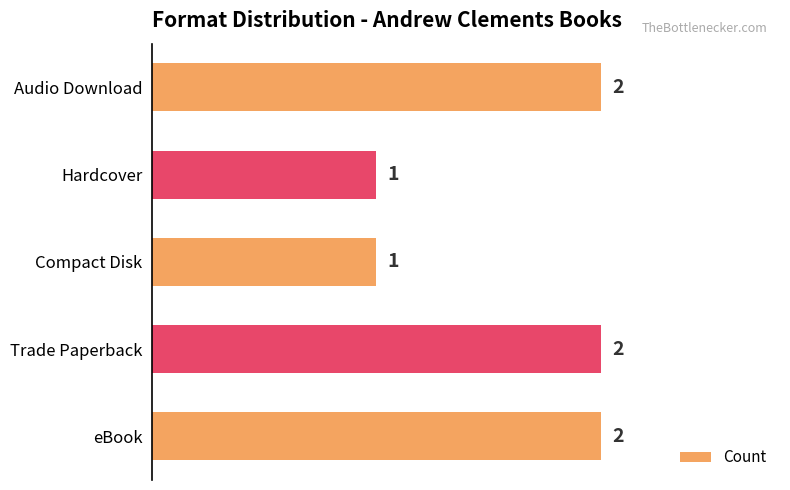

What is the ratio of the value at Compact Disk to the value at eBook?

0.5